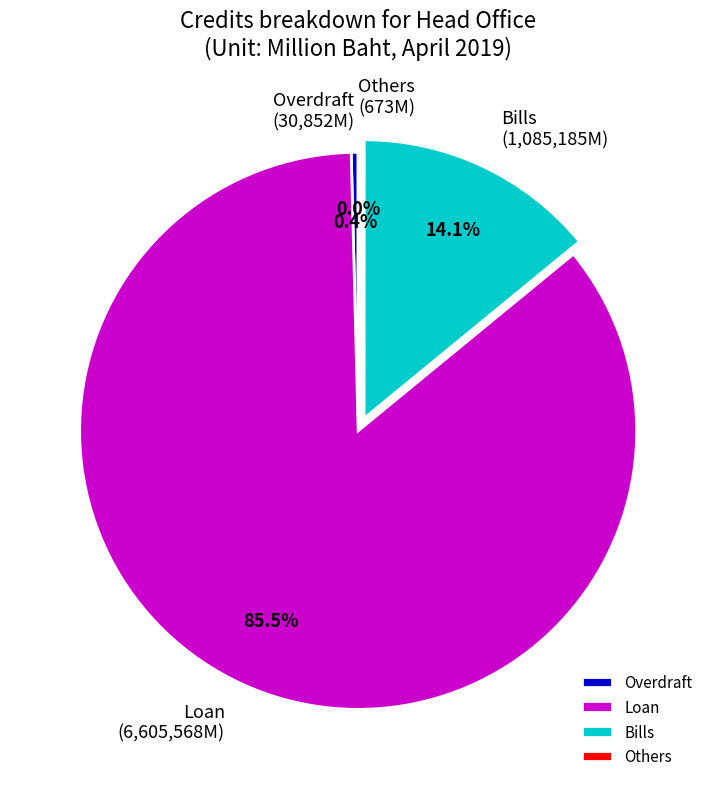

Is there any slice that represents more than half of the pie?

Yes